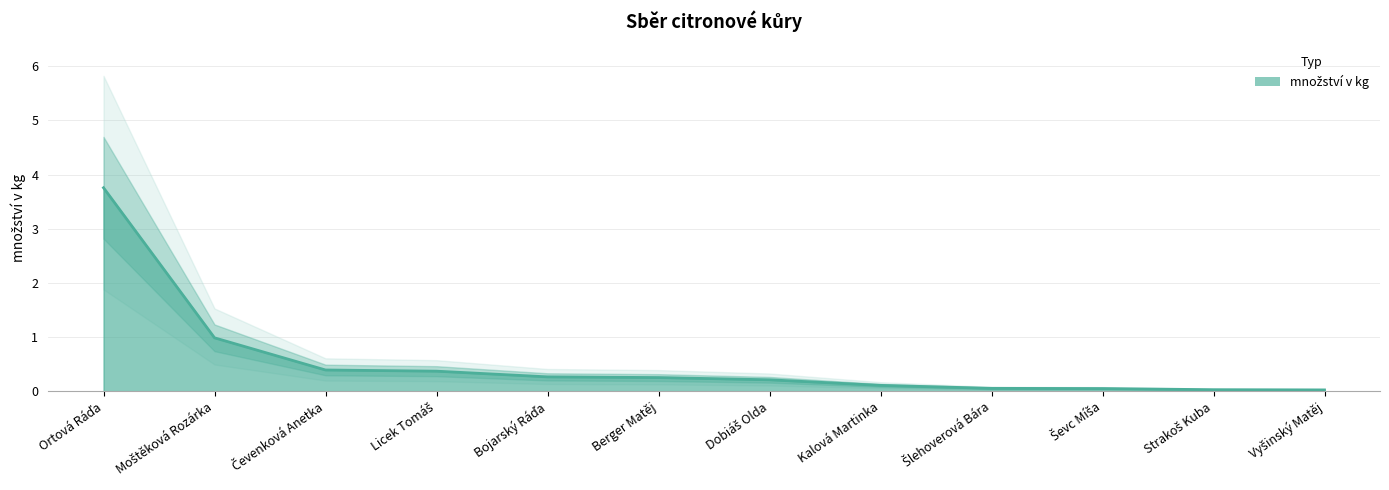

Reading left to right, transcribe all the data shown in this chart.

Ortová Ráďa=3.8	Moštěková Rozárka=1.0	Čevenková Anetka=0.4	Licek Tomáš=0.4	Bojarský Ráďa=0.3	Berger Matěj=0.3	Dobiáš Olda=0.2	Kalová Martinka=0.1	Šlehoverová Bára=0.1	Ševc Míša=0.0	Strakoš Kuba=0.0	Vyšinský Matěj=0.0